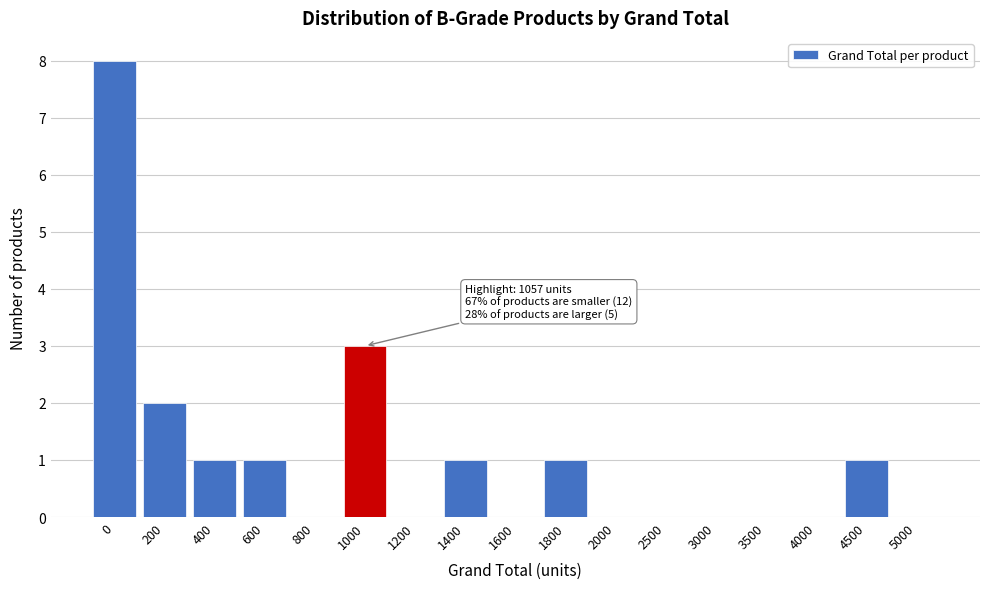

Reading right to left, transcribe all the data shown in this chart.

5000=0	4500=1	4000=0	3500=0	3000=0	2500=0	2000=0	1800=1	1600=0	1400=1	1200=0	1000=3	800=0	600=1	400=1	200=2	0=8